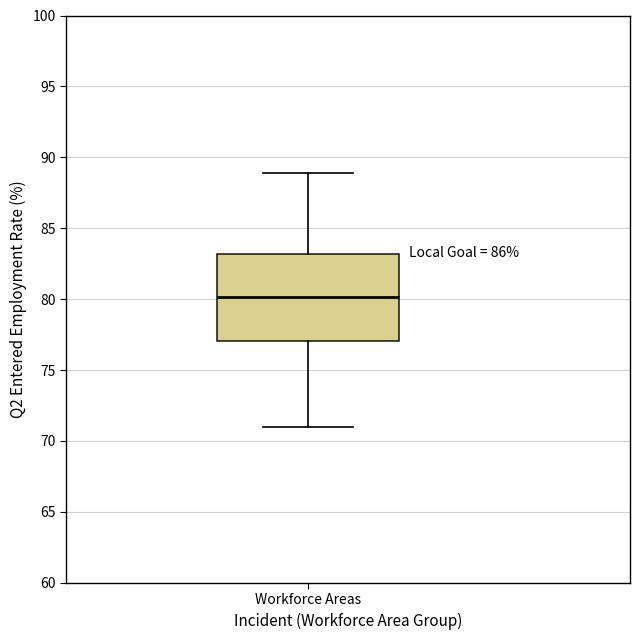

Read this box plot against the y-axis: the position of the median line, the range covered by the box, and the ends of both whiskers. The values are not printed on the chart, so give them approximately, as read against the axis.

median 80, box 77 to 83, whiskers 71 to 89